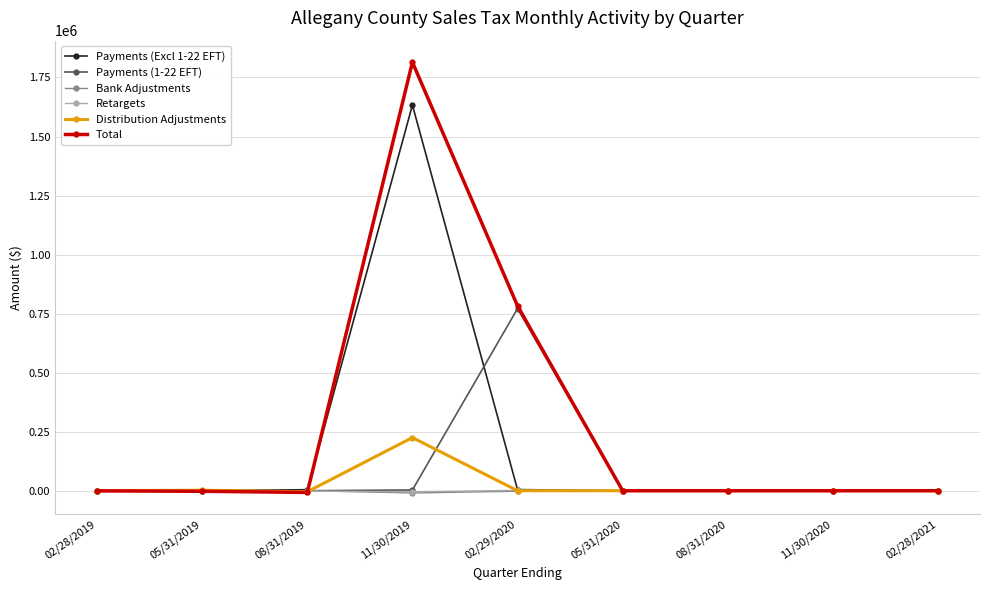

Does the chart have visible grid lines?

Yes